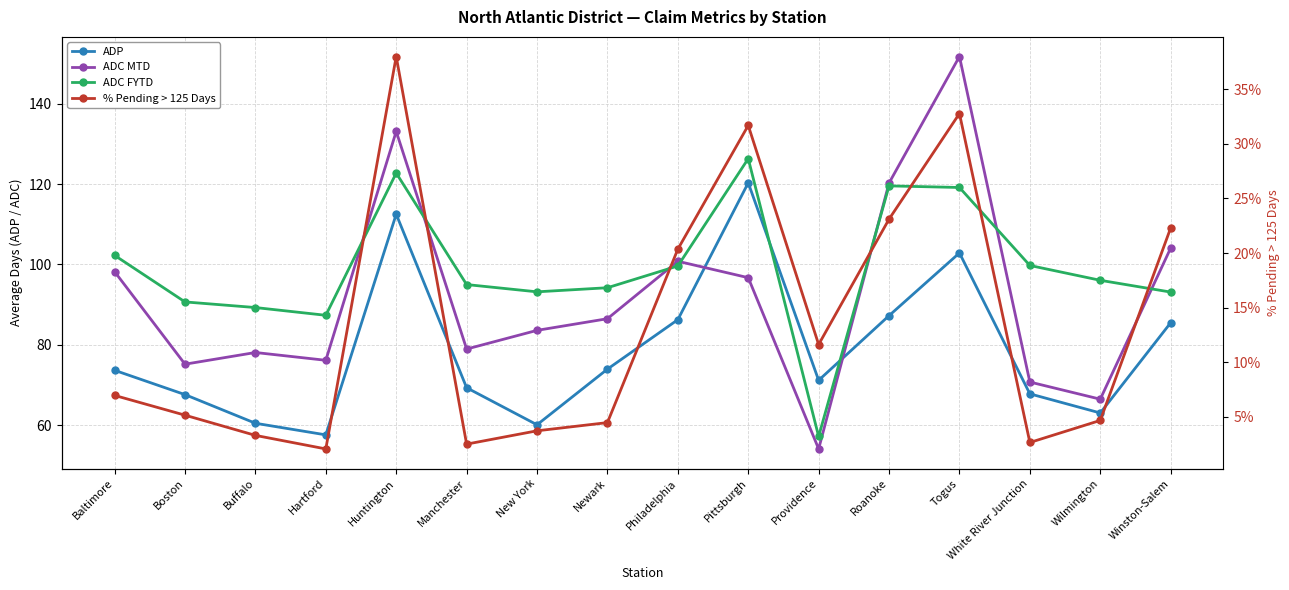

What is the minimum value for ADC FYTD?

57.2